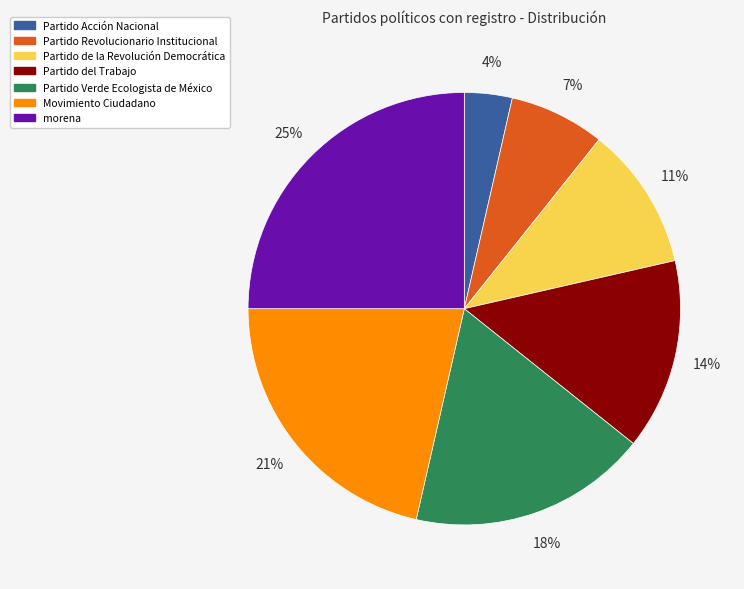

Does Partido Revolucionario Institucional account for over 50% of the chart?

No